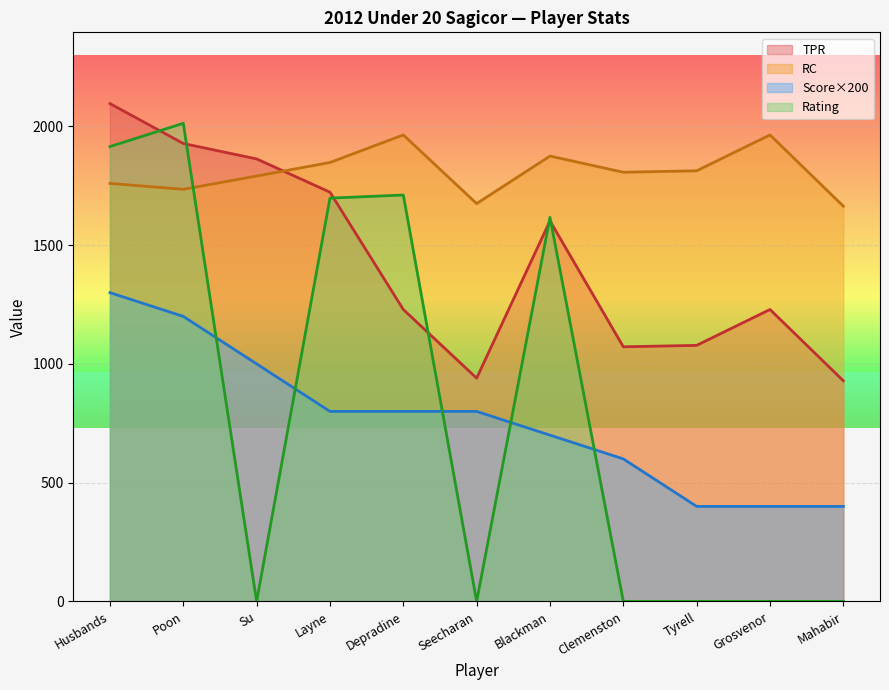

How many data points in Score are less than 800?

5